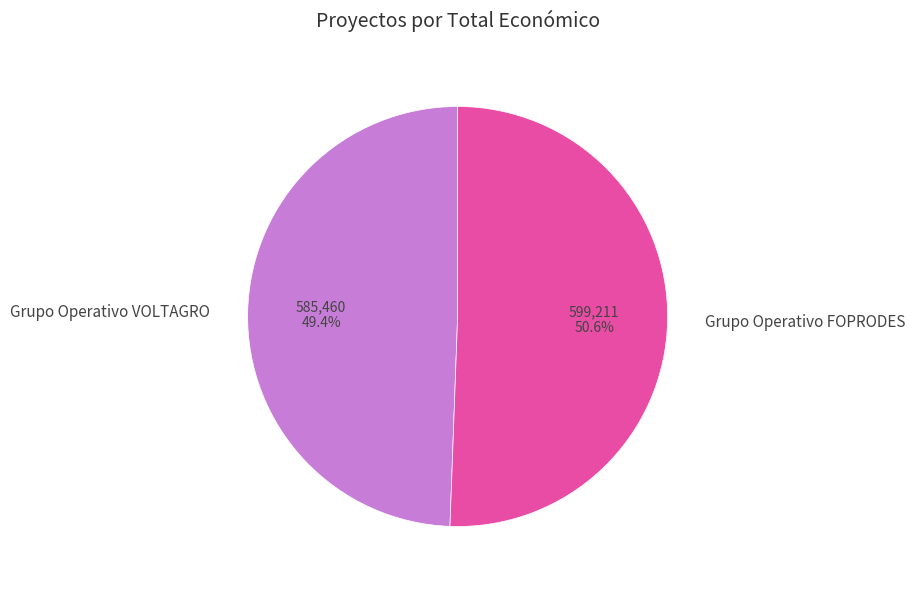

To the nearest percent, what percentage of the pie is Grupo Operativo VOLTAGRO?

49%